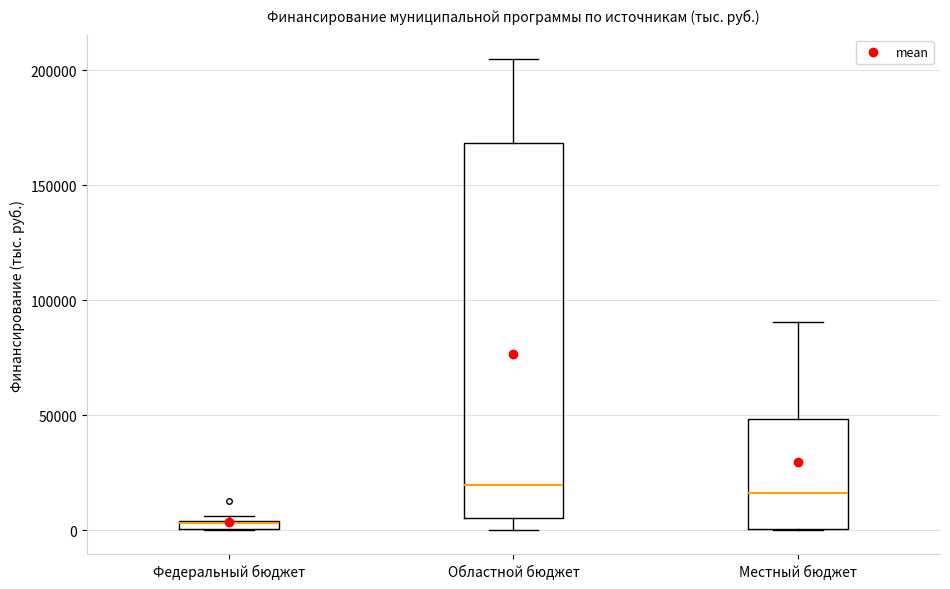

Which box is the tallest, from its lower edge to its upper edge?

Областной бюджет